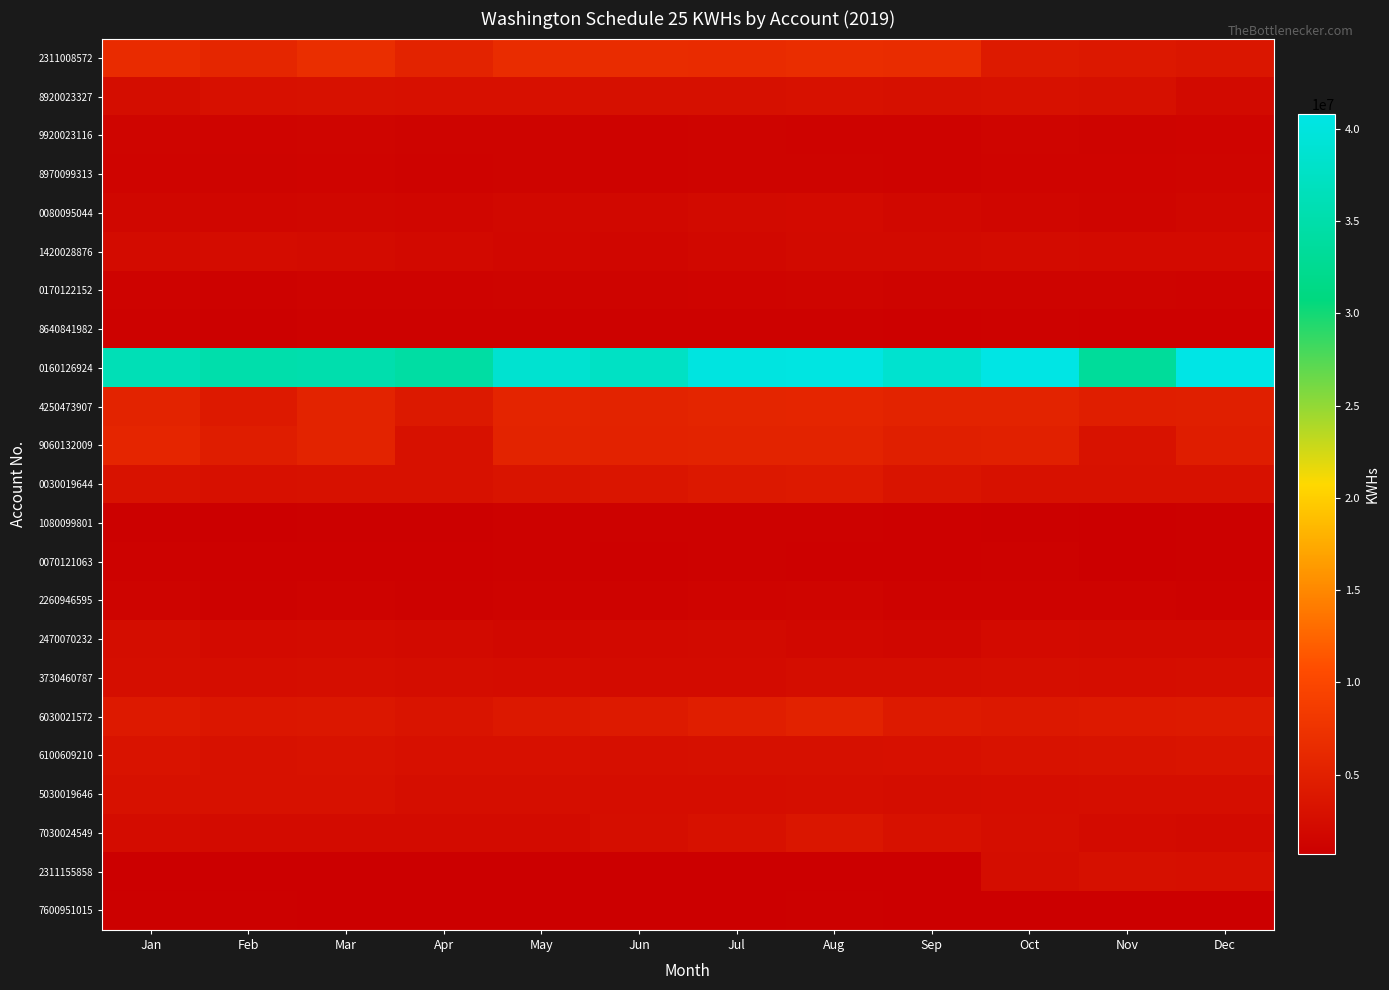

Reading left to right, list all the values displayed in this chart.

2311008572: Jan=6430355.4	Feb=5834220.0	Mar=6772222.8	Apr=5461138.2	May=6566826.0	Jun=6641355.0	Jul=6479961.6	Aug=6676870.2	Sep=6590295.6	Oct=4241370.0	Nov=3978168.6	Dec=3647007.0
8920023327: Jan=2489222.4	Feb=2924871.6	Mar=3069759.0	Apr=2967686.4	May=2938063.8	Jun=2839666.2	Jul=2858247.0	Aug=2982000.0	Sep=2826234.6	Oct=2987325.6	Nov=2858725.8	Dec=2088534.0
9920023116: Jan=1540777.0	Feb=1346983.4	Mar=1473201.8	Apr=1247283.8	May=1264634.0	Jun=1231641.6	Jul=1276636.2	Aug=1211726.6	Sep=1230002.2	Oct=1437599.8	Nov=1268366.4	Dec=1327428.2
8970099313: Jan=1352948.1	Feb=1264439.4	Mar=1402041.9	Apr=1231146.0	May=1287875.4	Jun=1221032.4	Jul=1295525.7	Aug=1267560.0	Sep=1223764.5	Oct=1341954.6	Nov=1374168.6	Dec=1435293.3
0080095044: Jan=1702092.0	Feb=1591291.8	Mar=1673399.7	Apr=1630085.1	May=1897795.2	Jun=1883613.9	Jul=2068525.2	Aug=2152669.0	Sep=1809992.1	Oct=1622814.9	Nov=1526811.3	Dec=1680707.7
1420028876: Jan=2304565.2	Feb=2401187.6	Mar=2216379.2	Apr=2001342.0	May=1765531.6	Jun=1635488.4	Jul=1831124.4	Aug=2051921.2	Sep=2065095.2	Oct=2194743.6	Nov=2178733.2	Dec=2139620.0
0170122152: Jan=1228851.4	Feb=1108142.0	Mar=1209637.8	Apr=1196998.6	May=1275577.8	Jun=1274086.8	Jul=1361623.2	Aug=1441545.0	Sep=1281733.6	Oct=1280935.6	Nov=1253442.4	Dec=1206101.4
8640841982: Jan=1014295.8	Feb=920665.2	Mar=1040461.8	Apr=1028403.6	May=1090068.0	Jun=1089215.4	Jul=1102201.8	Aug=1142723.4	Sep=1004530.8	Oct=1109871.0	Nov=957184.2	Dec=1008655.2
0160126924: Jan=36161892.0	Feb=35055804.0	Mar=35276106.0	Apr=34282368.0	May=38684638.0	Jun=37544592.0	Jul=40314368.0	Aug=40335278.0	Sep=38614866.0	Oct=40639056.0	Nov=33404254.0	Dec=40786226.0
4250473907: Jan=5425757.4	Feb=4067649.6	Mar=5397126.0	Apr=4048065.0	May=5523718.2	Jun=5344491.6	Jul=5579019.6	Aug=5677425.6	Sep=5432989.8	Oct=5384127.0	Nov=4750036.2	Dec=4830865.2
9060132009: Jan=5699153.6	Feb=4675479.2	Mar=5387804.8	Apr=3086608.0	May=5451588.8	Jun=5317446.4	Jul=5464401.6	Aug=5389888.0	Sep=4830078.4	Oct=5042686.6	Nov=3148917.8	Dec=4548415.2
0030019644: Jan=3145375.8	Feb=2906864.1	Mar=3123668.1	Apr=3080977.2	May=3501913.8	Jun=3576136.2	Jul=3982116.6	Aug=4114332.6	Sep=3464176.8	Oct=3097831.8	Nov=2982909.3	Dec=3113638.5
1080099801: Jan=908495.7	Feb=840762.3	Mar=892970.4	Apr=907827.9	May=1046360.7	Jun=1030852.2	Jul=1122424.8	Aug=1142553.3	Sep=998959.5	Oct=891912.0	Nov=850724.7	Dec=890435.7
0070121063: Jan=1041768.0	Feb=961987.2	Mar=979598.4	Apr=998028.0	May=1073128.8	Jun=963899.4	Jul=1020265.2	Aug=951238.2	Sep=939187.2	Oct=1032136.8	Nov=791913.0	Dec=874927.2
2260946595: Jan=1277908.8	Feb=1119014.4	Mar=1207836.0	Apr=1144088.4	May=1235388.0	Jun=1242376.8	Jul=1362211.2	Aug=1430923.2	Sep=1217521.2	Oct=1178335.2	Nov=1179502.8	Dec=1089341.4
2470070232: Jan=2443134.4	Feb=2144335.2	Mar=2337361.6	Apr=2038019.2	May=1872600.8	Jun=1966053.6	Jul=2046626.4	Aug=1872029.6	Sep=1706678.4	Oct=2161275.2	Nov=2097821.6	Dec=2095228.8
3730460787: Jan=2625235.2	Feb=2513677.6	Mar=2712830.4	Apr=2454127.2	May=2385269.6	Jun=2260983.2	Jul=2338896.0	Aug=2448112.8	Sep=2425589.6	Oct=2592273.6	Nov=2521019.2	Dec=2595868.8
6030021572: Jan=4074088.5	Feb=3735432.1	Mar=3894820.0	Apr=3475766.9	May=3975953.7	Jun=4146438.3	Jul=4743233.5	Aug=5200295.9	Sep=4225127.7	Oct=3955310.3	Nov=4073921.3	Dec=4189061.0
6100609210: Jan=3338542.2	Feb=3082228.8	Mar=3179446.2	Apr=2963473.8	May=2905484.4	Jun=2736304.2	Jul=2831325.0	Aug=2882762.4	Sep=2935837.8	Oct=3192197.4	Nov=3254874.0	Dec=3400227.6
5030019646: Jan=3026576.0	Feb=2990184.0	Mar=3046976.0	Apr=2713032.0	May=2616832.0	Jun=2535008.0	Jul=2541848.0	Aug=2592288.0	Sep=2438608.0	Oct=2575288.0	Nov=2593312.0	Dec=2605920.0
7030024549: Jan=2366302.4	Feb=2198089.6	Mar=2276612.8	Apr=2306925.6	May=2288518.4	Jun=2609135.2	Jul=3090948.0	Aug=3605996.8	Sep=3042250.4	Oct=2602236.0	Nov=2213898.4	Dec=2088850.4
2311155858: Jan=756162.4	Feb=715803.2	Mar=698616.8	Apr=760233.6	May=810712.0	Jun=771814.4	Jul=766337.6	Aug=799288.0	Sep=783356.0	Oct=2483056.8	Nov=2890652.8	Dec=2797082.4
7600951015: Jan=900862.2	Feb=857476.2	Mar=846148.8	Apr=766487.4	May=827744.4	Jun=800738.4	Jul=837921.0	Aug=860076.0	Sep=779373.0	Oct=846573.0	Nov=830373.6	Dec=815283.0